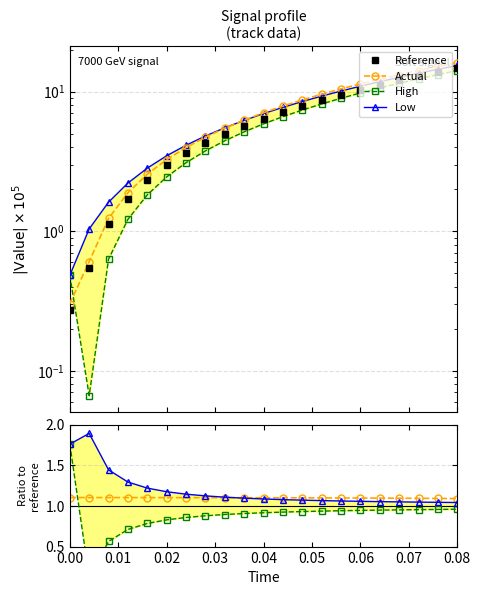

Is this an area chart (filled region under the line)?

No